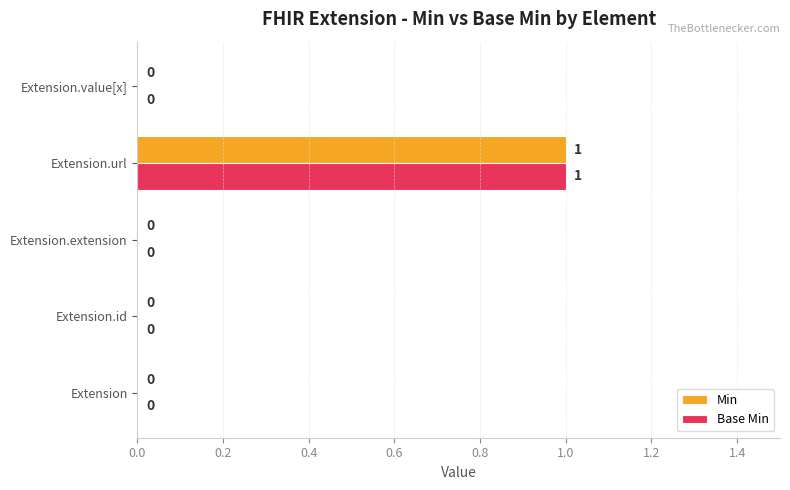

At which category is the sum across all series the highest?

Extension.url